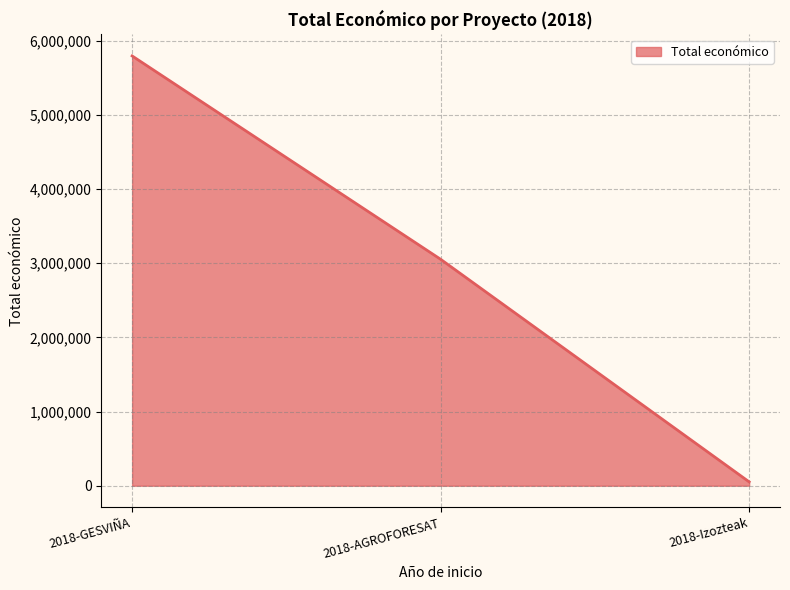

Is it true that the value at 2018-GESVIÑA is 5792221?

True